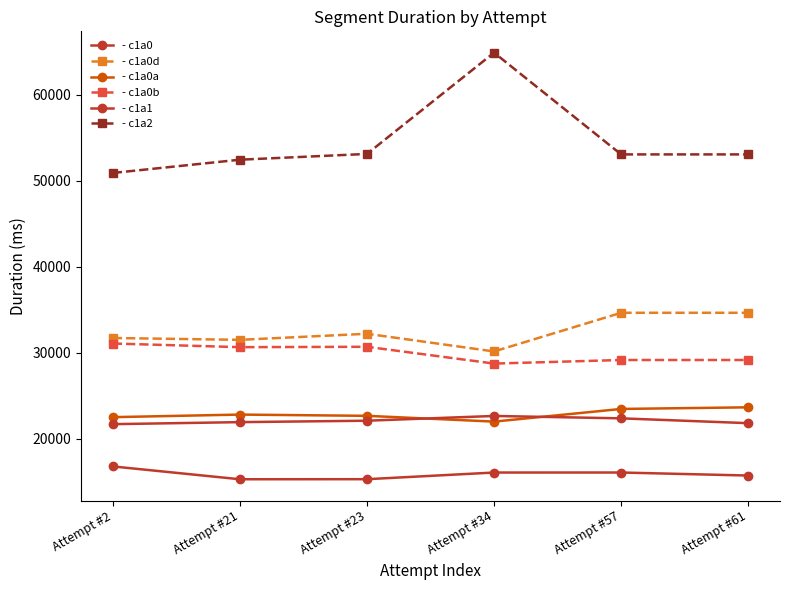

How many lines are shown in the chart?

6